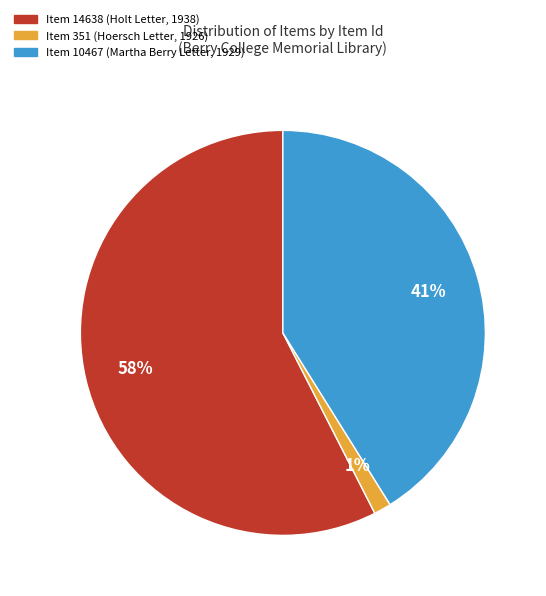

To the nearest percent, what is the combined percentage of Item 14638 and Item 351?

59%